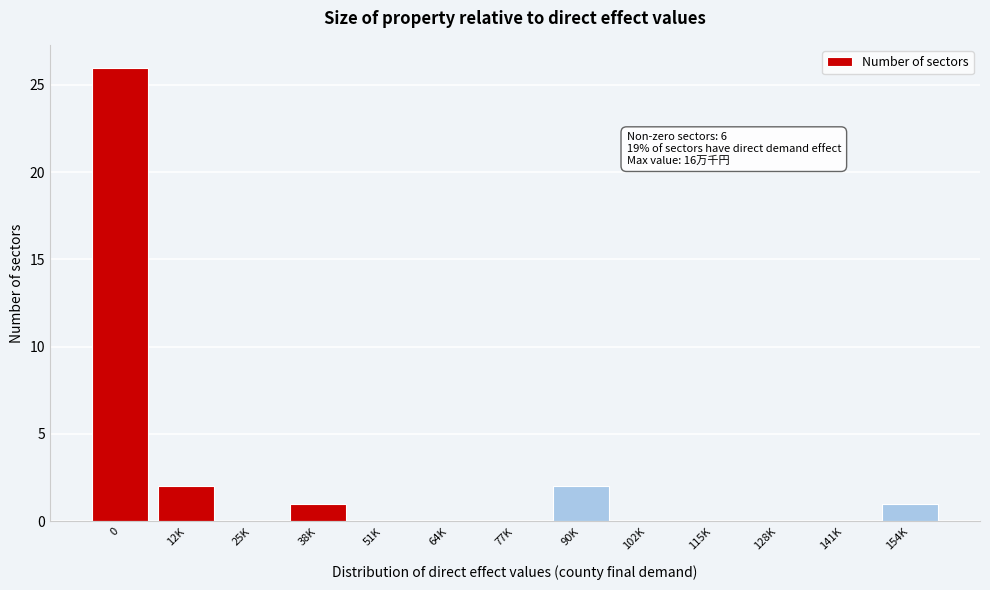

Reading left to right, transcribe all the data shown in this chart.

0=26	12K=2	25K=0	38K=1	51K=0	64K=0	77K=0	90K=2	102K=0	115K=0	128K=0	141K=0	154K=1